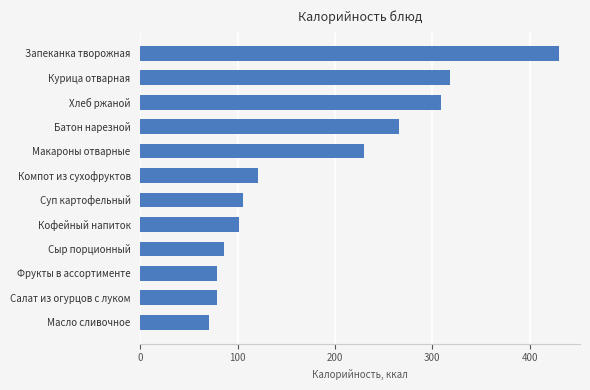

What is the sum of all values?

2197.1